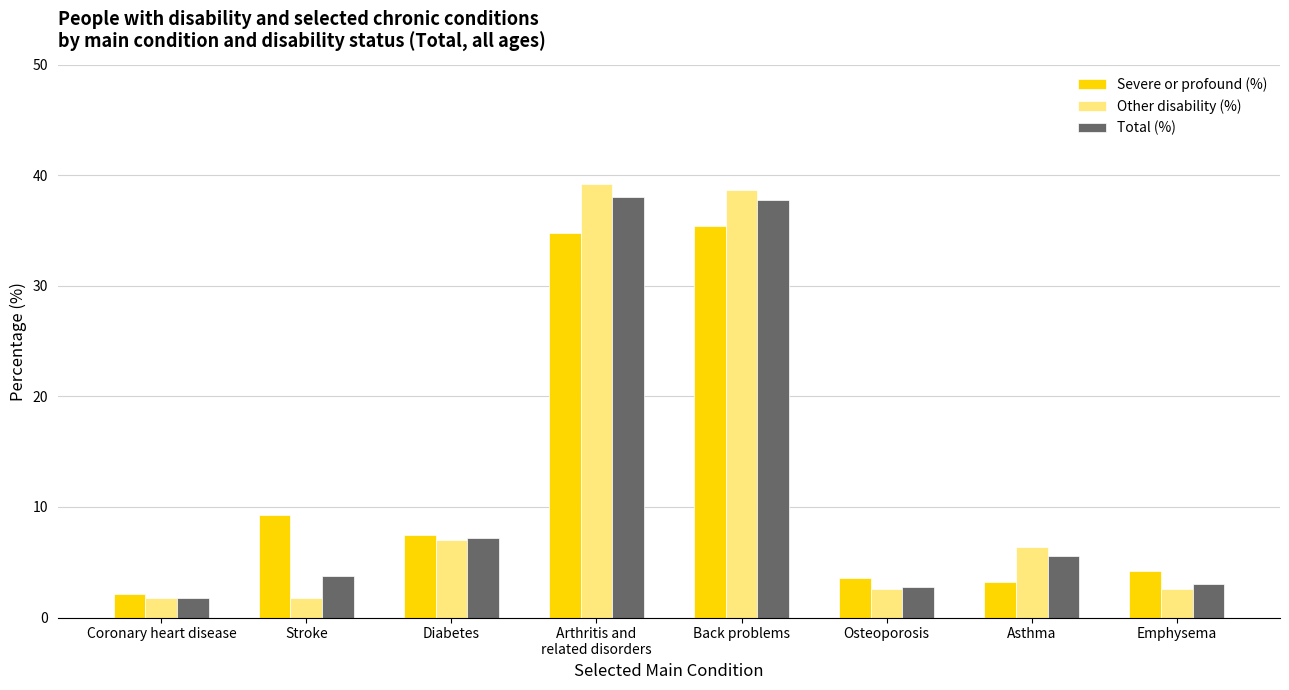

Where is Severe or profound (%) nearest to the value 18?

Stroke